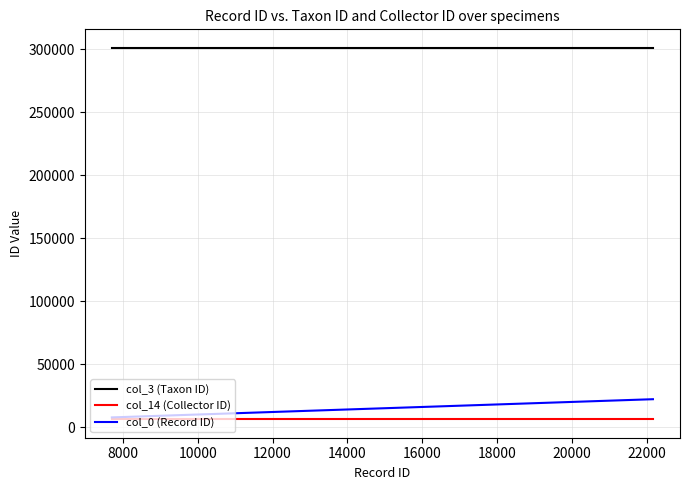

Rank the series by their maximum value, from lowest to highest.

col_14 (Collector ID), col_0 (Record ID), col_3 (Taxon ID)